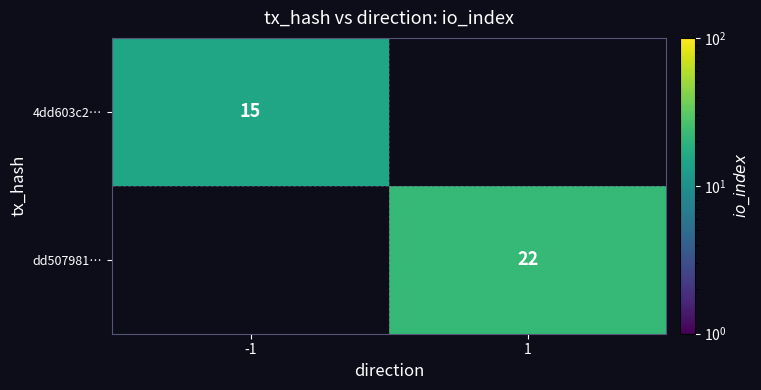

Between -1 and 1, which is larger?

1